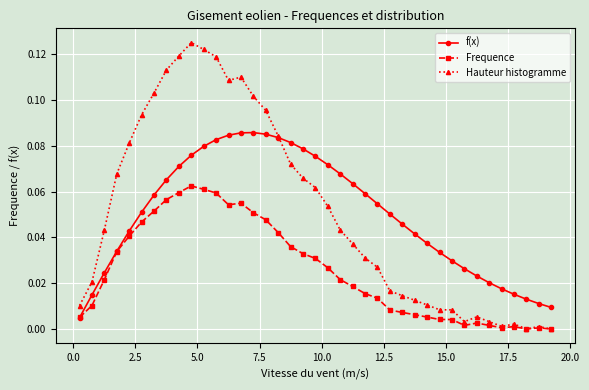

Which series has the largest range (max minus min)?

Hauteur histogramme